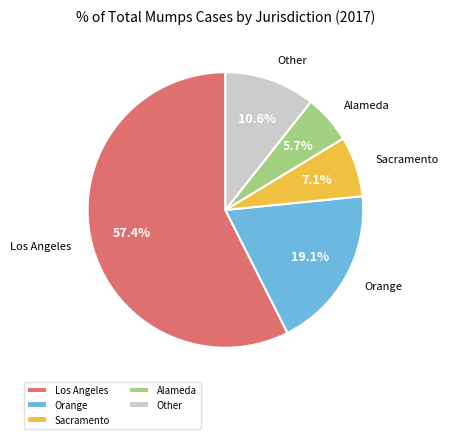

Which slice is the largest?

Los Angeles